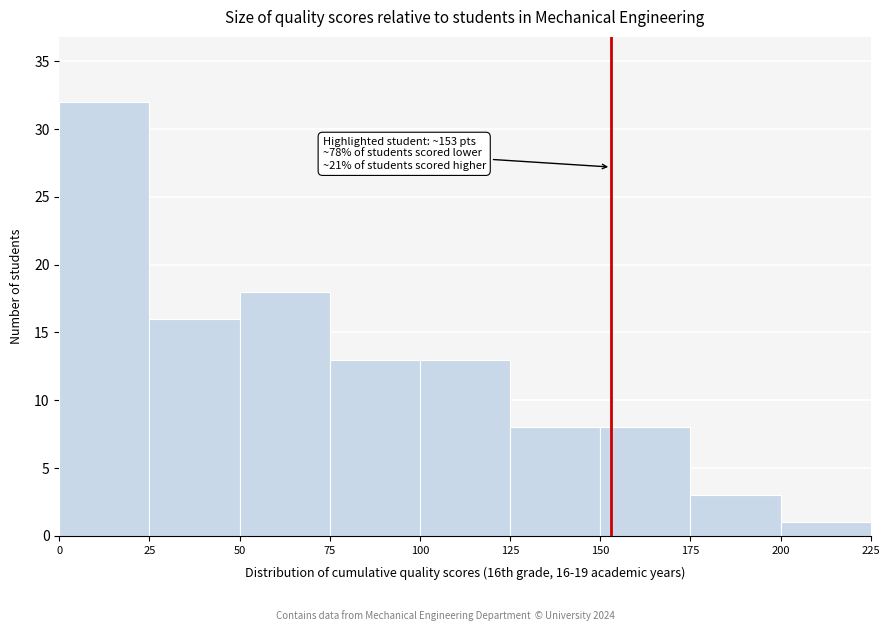

Over which range of the x-axis is the bar tallest?

0 to 25